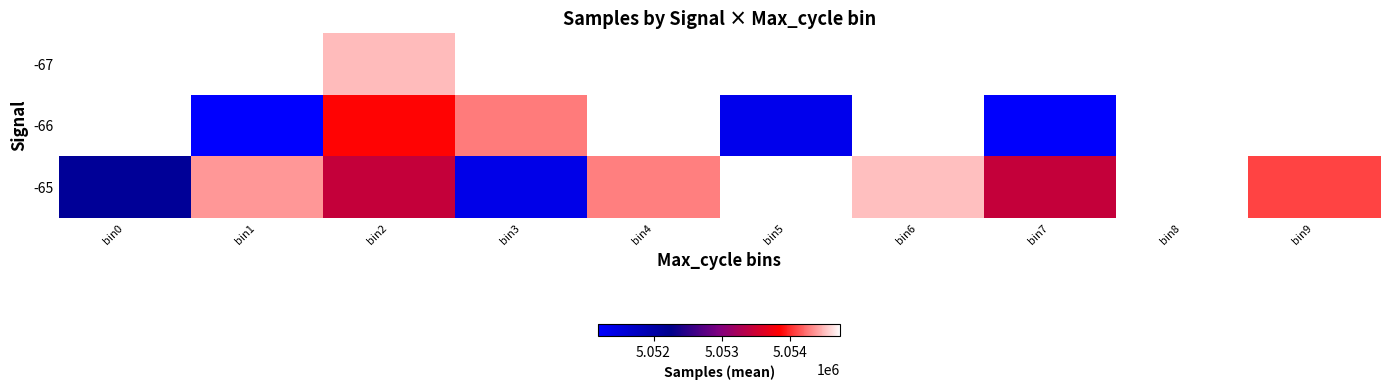

Between bin0 and bin7, which series saw the biggest shift?

-65